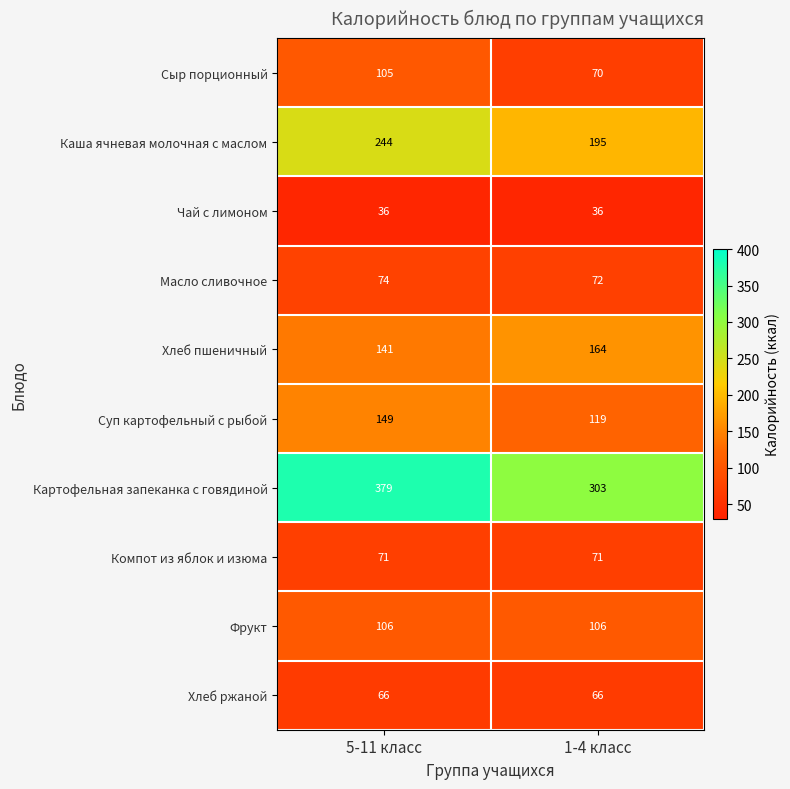

What is the spread (max minus min) of values at 1-4 класс?

267